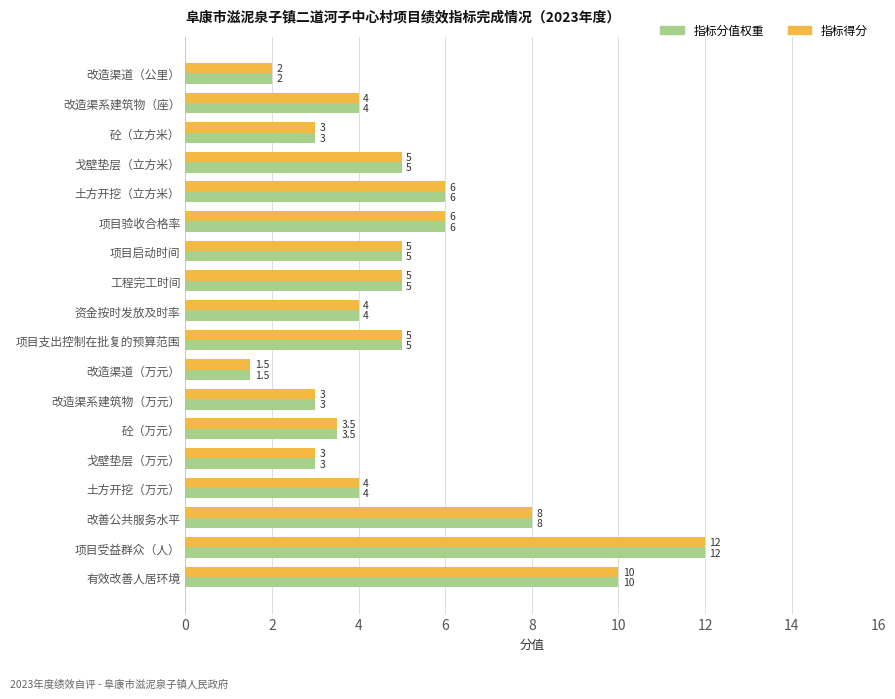

What value does the 指标得分 series have at 项目支出控制在批复的预算范围?

5.0